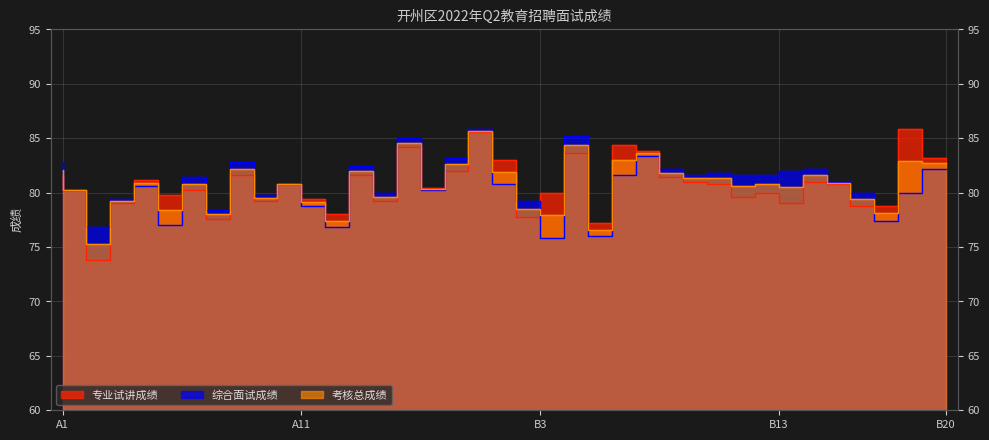

Which label corresponds to the largest value in the chart?

B19